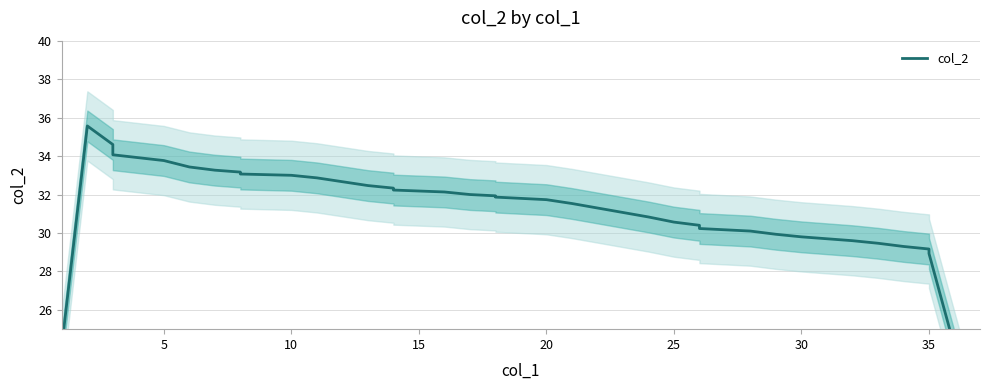

Reading left to right, transcribe all the data shown in this chart.

24.1	35.6	34.6	34.1	33.8	33.4	33.3	33.2	33.1	33.0	32.9	32.7	32.5	32.3	32.2	32.1	32.0	31.9	31.9	31.7	31.5	31.3	31.1	30.8	30.6	30.4	30.2	30.1	29.9	29.8	29.7	29.6	29.5	29.3	29.2	28.9	19.2